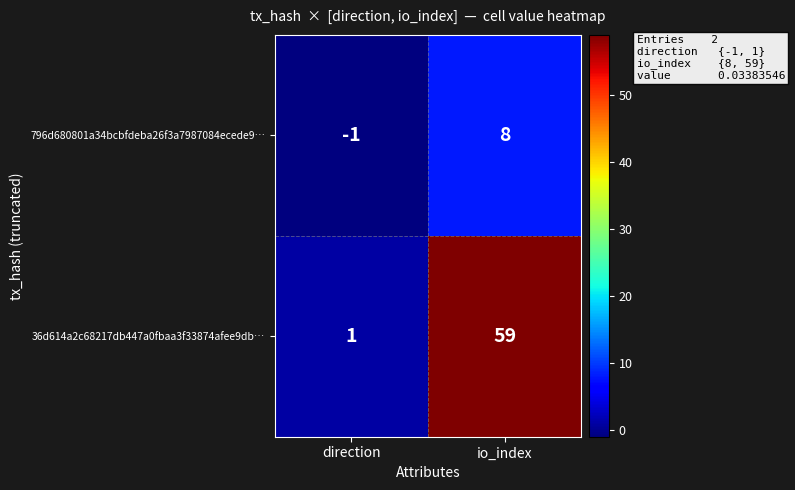

How many data points does each series have?

2